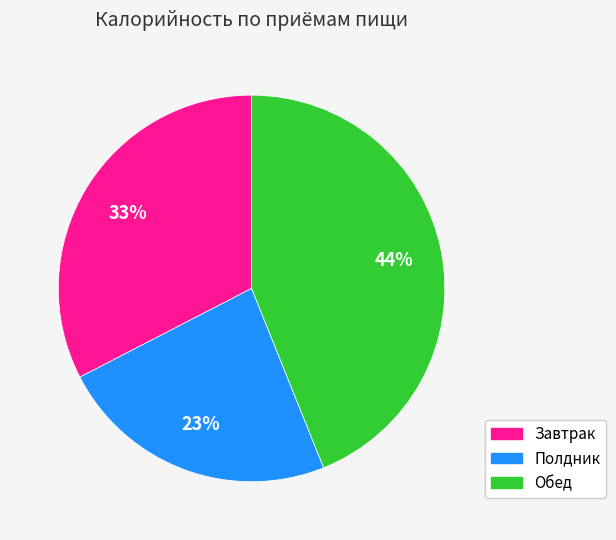

What is the smallest slice in the pie chart?

Полдник